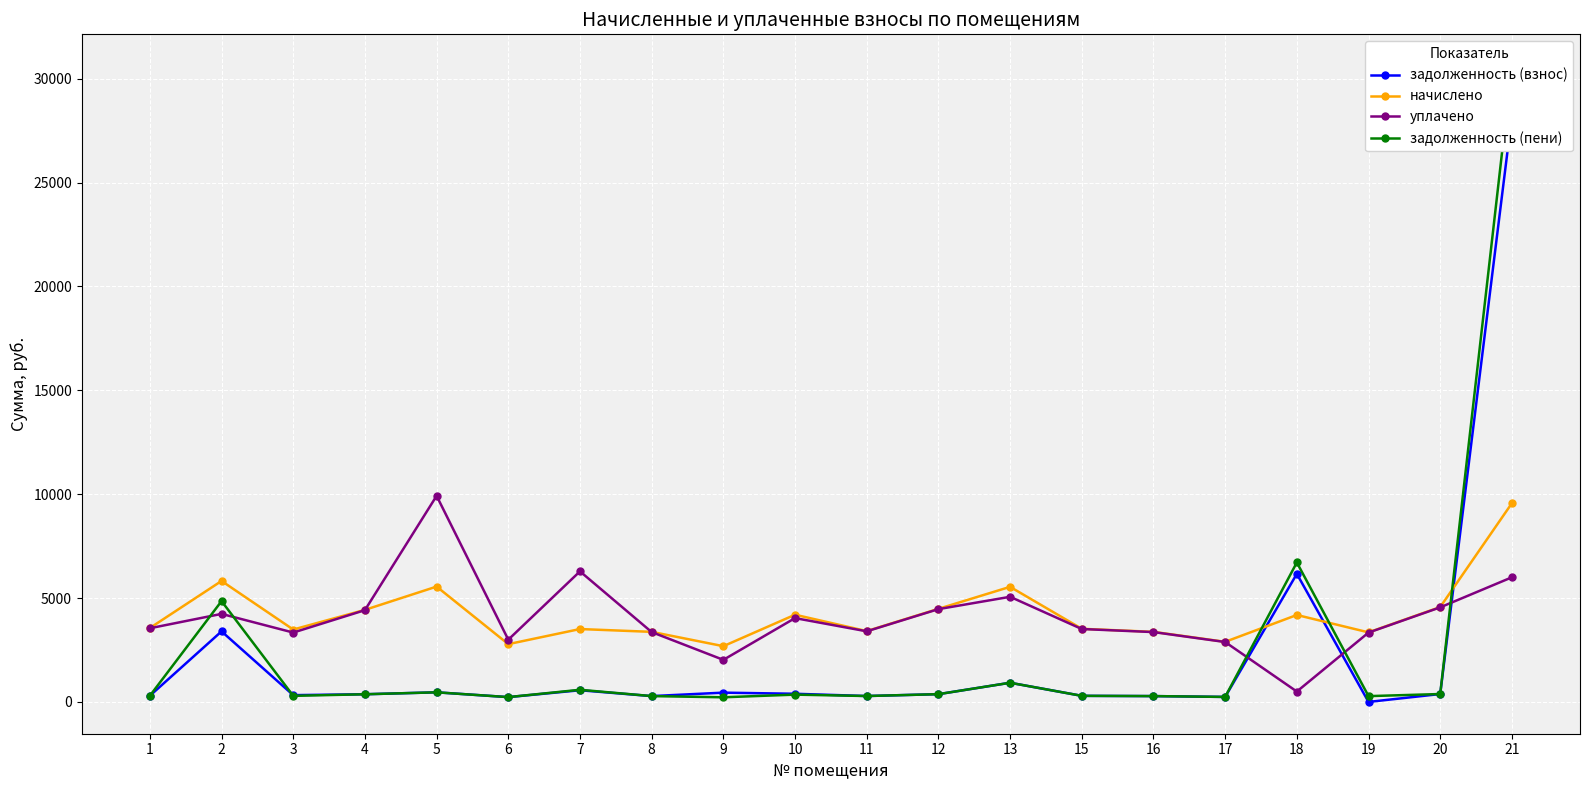

What is the spread (max minus min) of values at 4?

4063.0